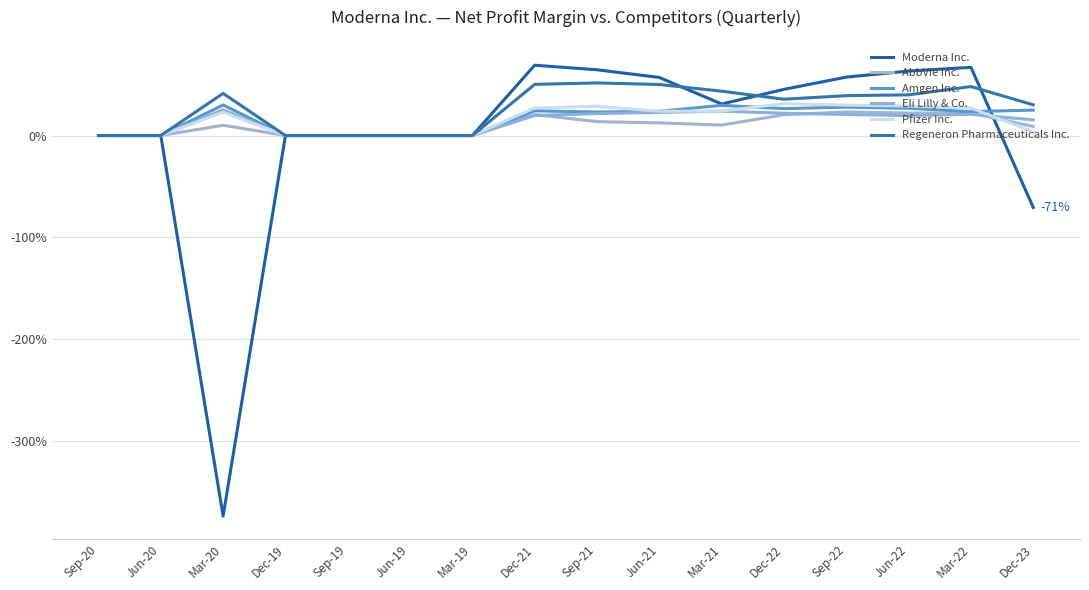

What is the sum of the AbbVie Inc. values at Mar-20 and Sep-20?

0.1